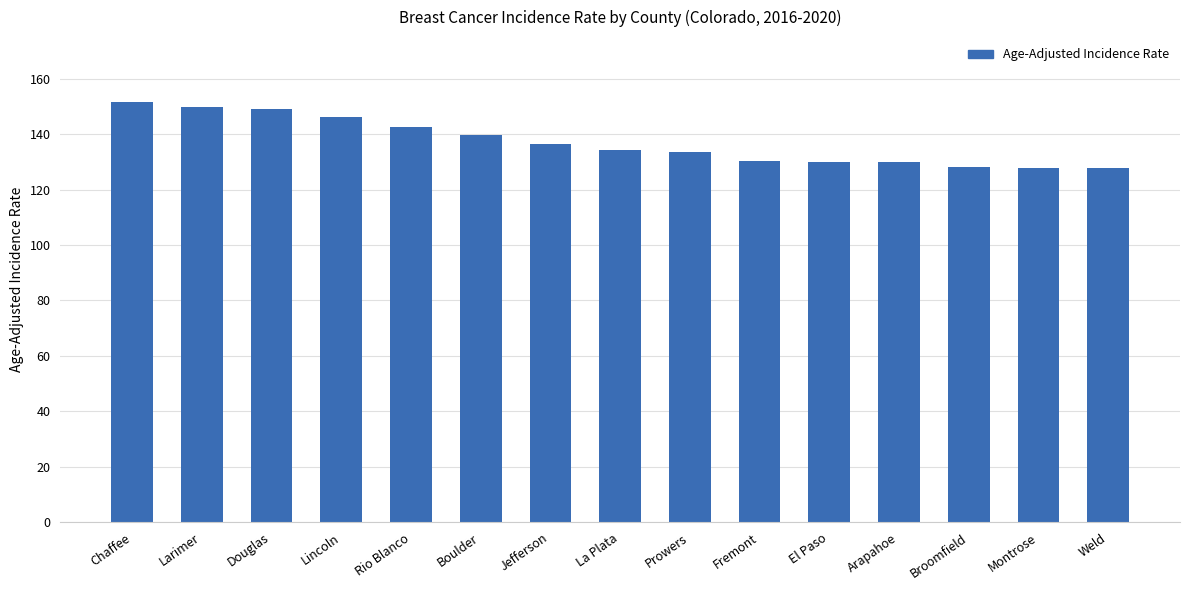

What is the label of the 7th bar from the left?

Jefferson